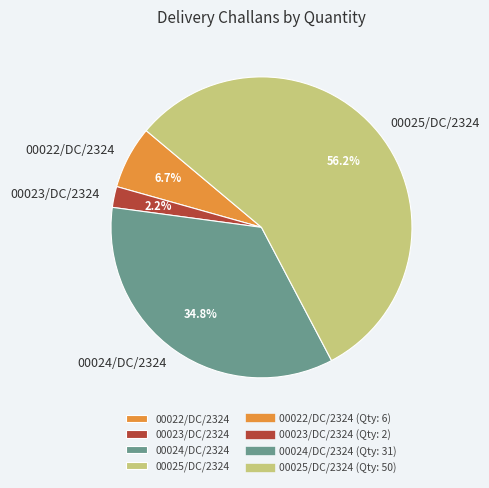

Which category accounts for the majority?

00025/DC/2324